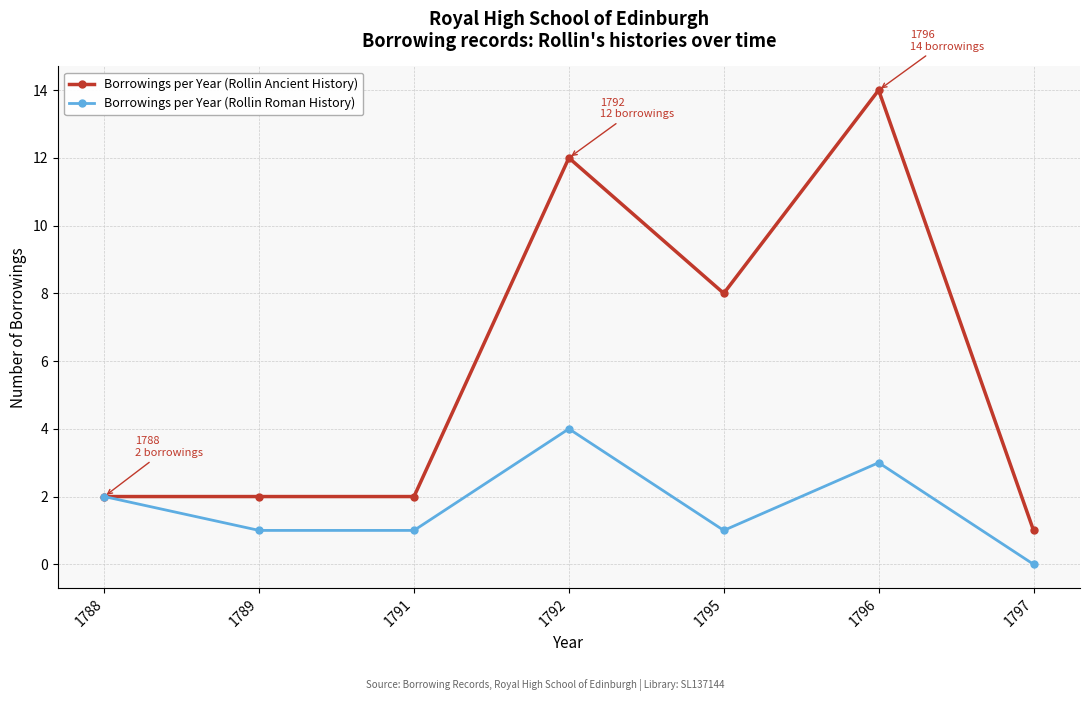

Reading right to left, transcribe all the data shown in this chart.

Borrowings per Year (Rollin Ancient History): 1	14	8	12	2	2	2
Borrowings per Year (Rollin Roman History): 0	3	1	4	1	1	2